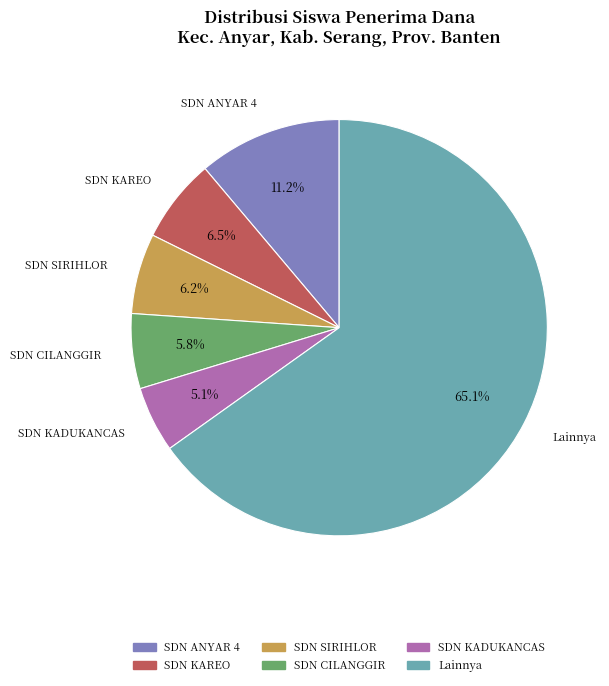

Is there any slice that represents more than half of the pie?

Yes